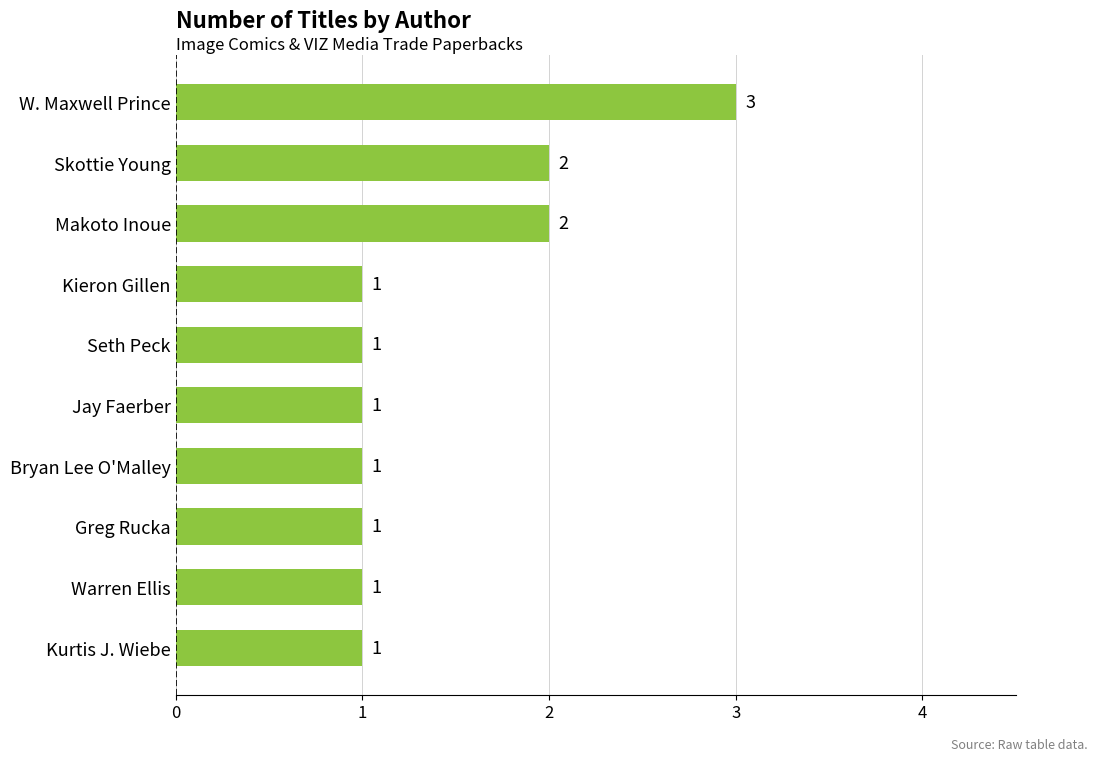

Reading bottom to top, extract all data points from this chart.

1	1	1	1	1	1	1	2	2	3